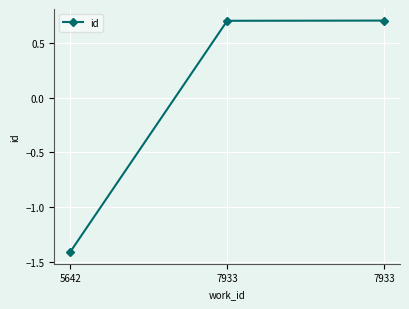

The value at 7933 is 1.2. True or false?

False